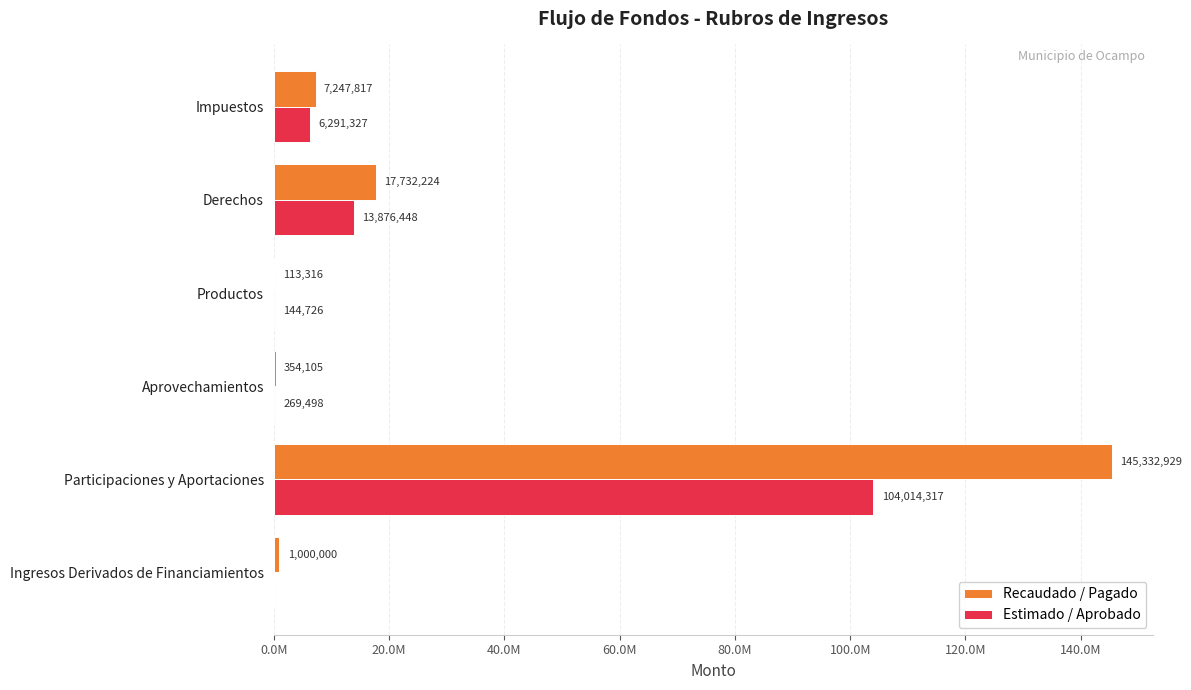

Which series has the largest range (max minus min)?

Recaudado / Pagado